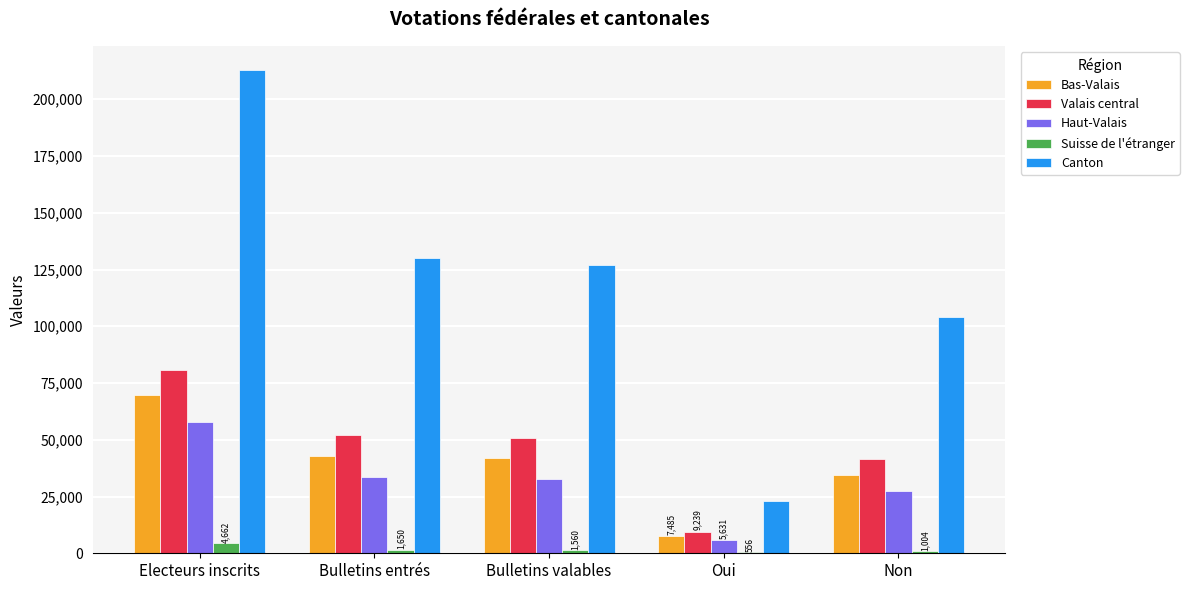

What is the maximum value for Bas-Valais?

69862